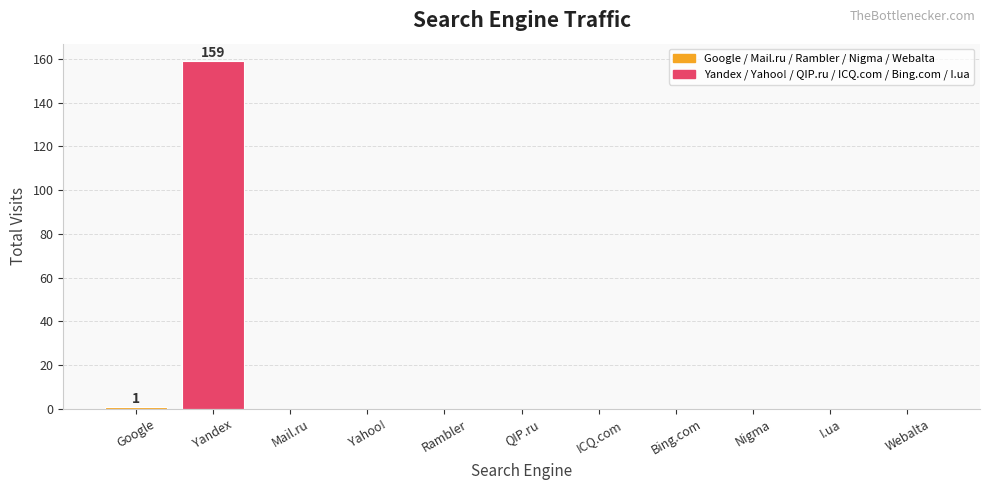

At which category does the chart reach its peak across all series?

Yandex